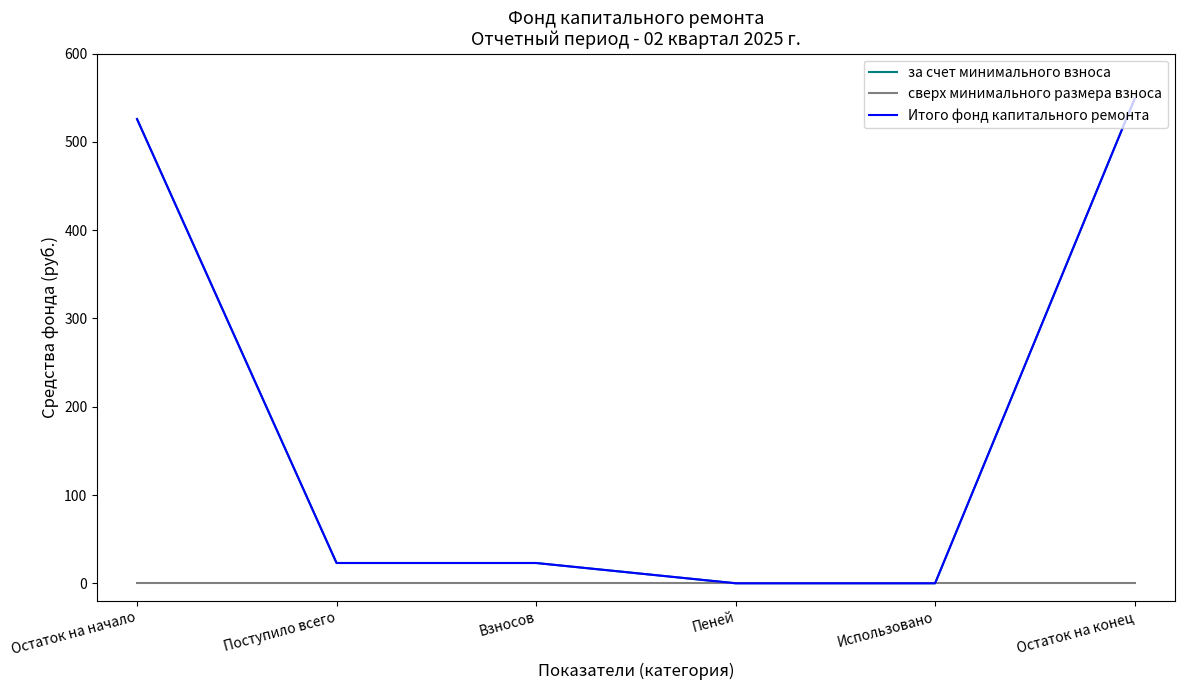

At Использовано, list the series in order from smallest to largest.

за счет минимального взноса, сверх минимального размера взноса, Итого фонд капитального ремонта